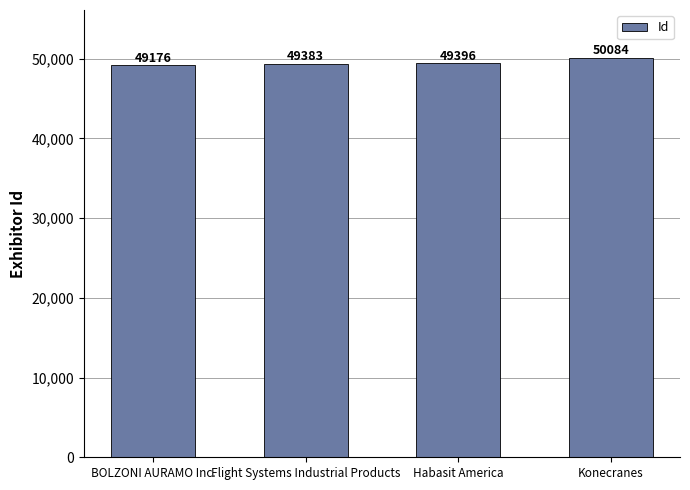

What is the difference between the second highest and second lowest values?

13